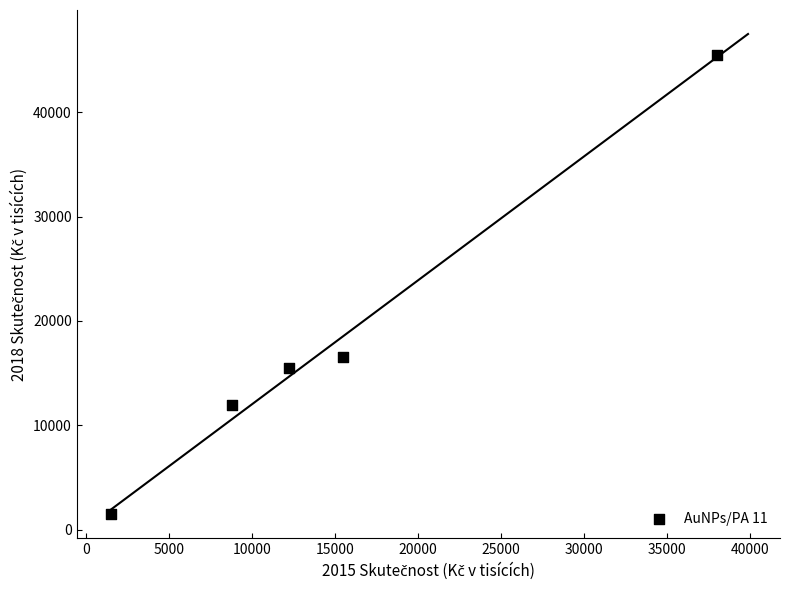

What Y value in the scatter plot is closest to 23495?

16537.2